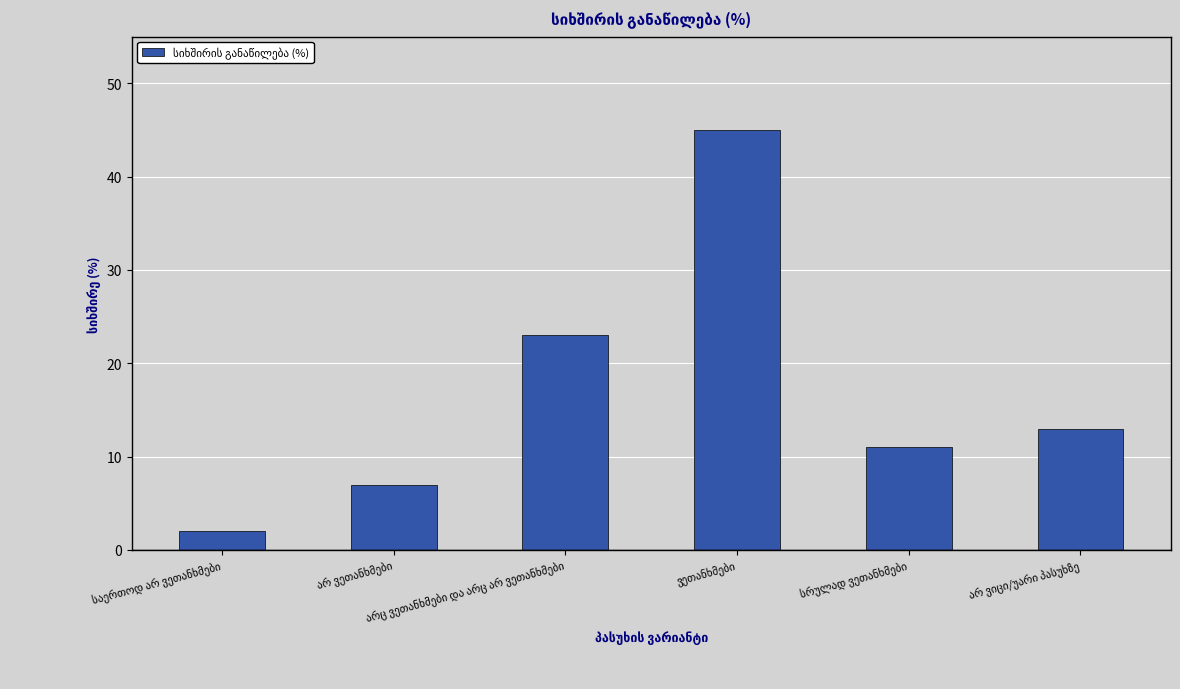

What is the smallest value displayed?

2